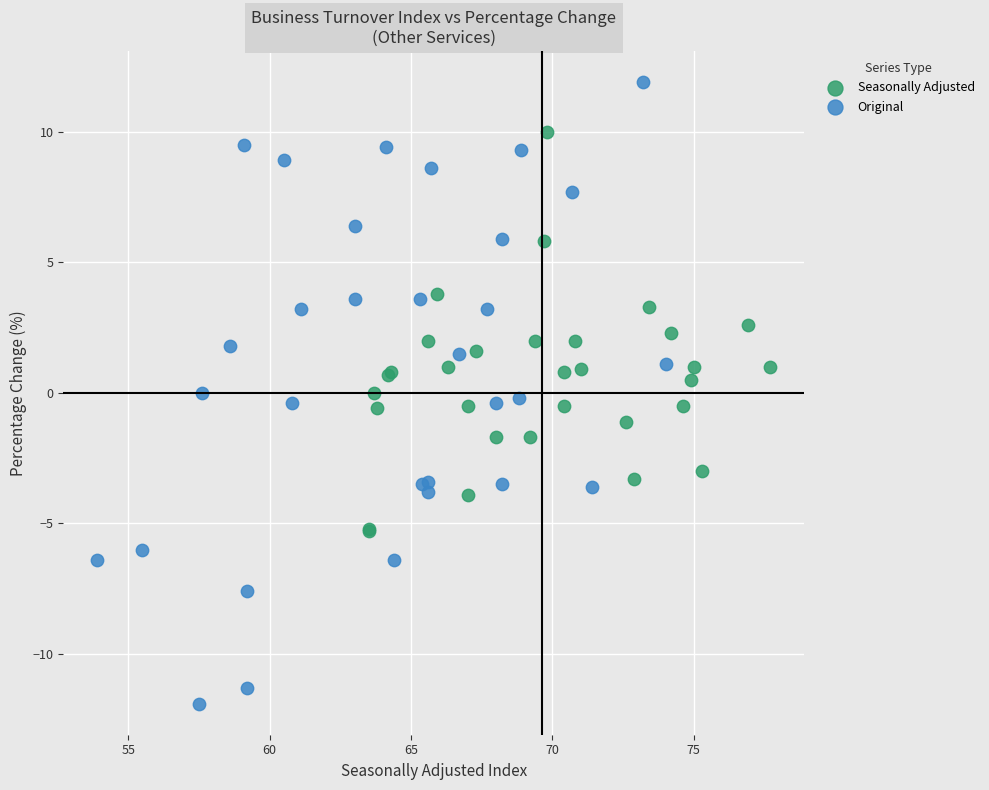

Which series has the largest Y range (max minus min)?

Original